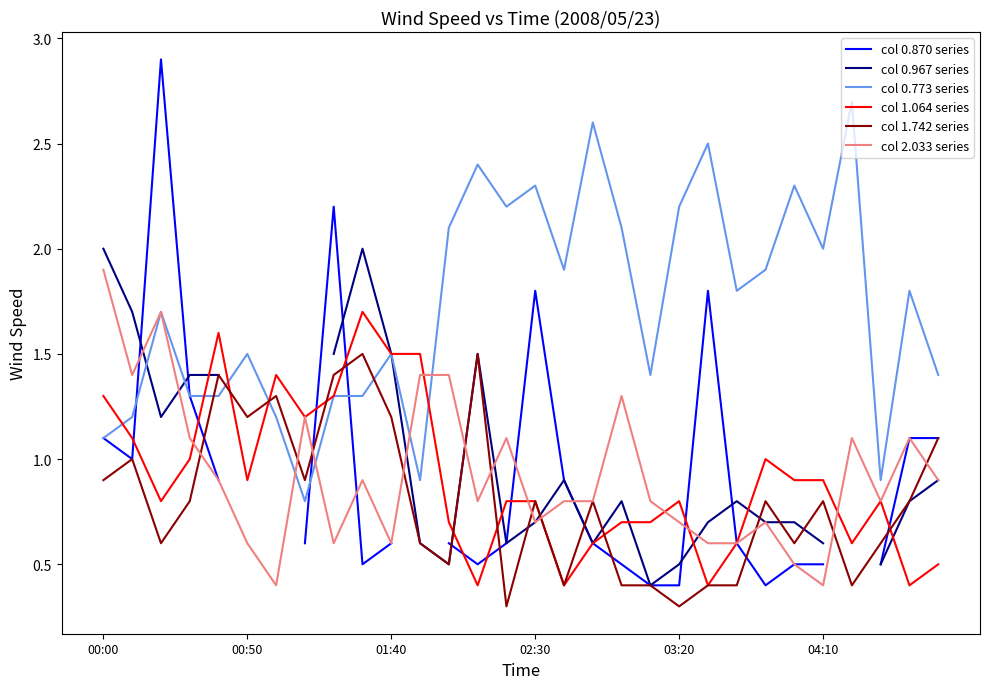

True or false: col 1.064 series and col 1.742 series intersect in this chart.

True